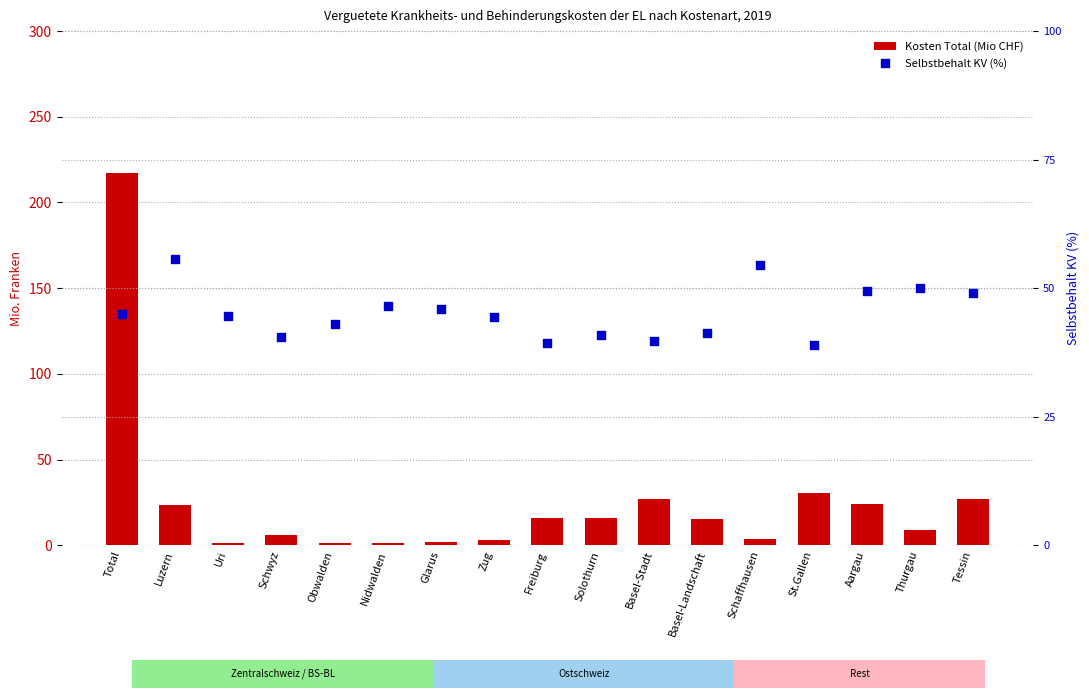

Which series has the widest spread of Y values?

Kosten Total (Mio CHF)